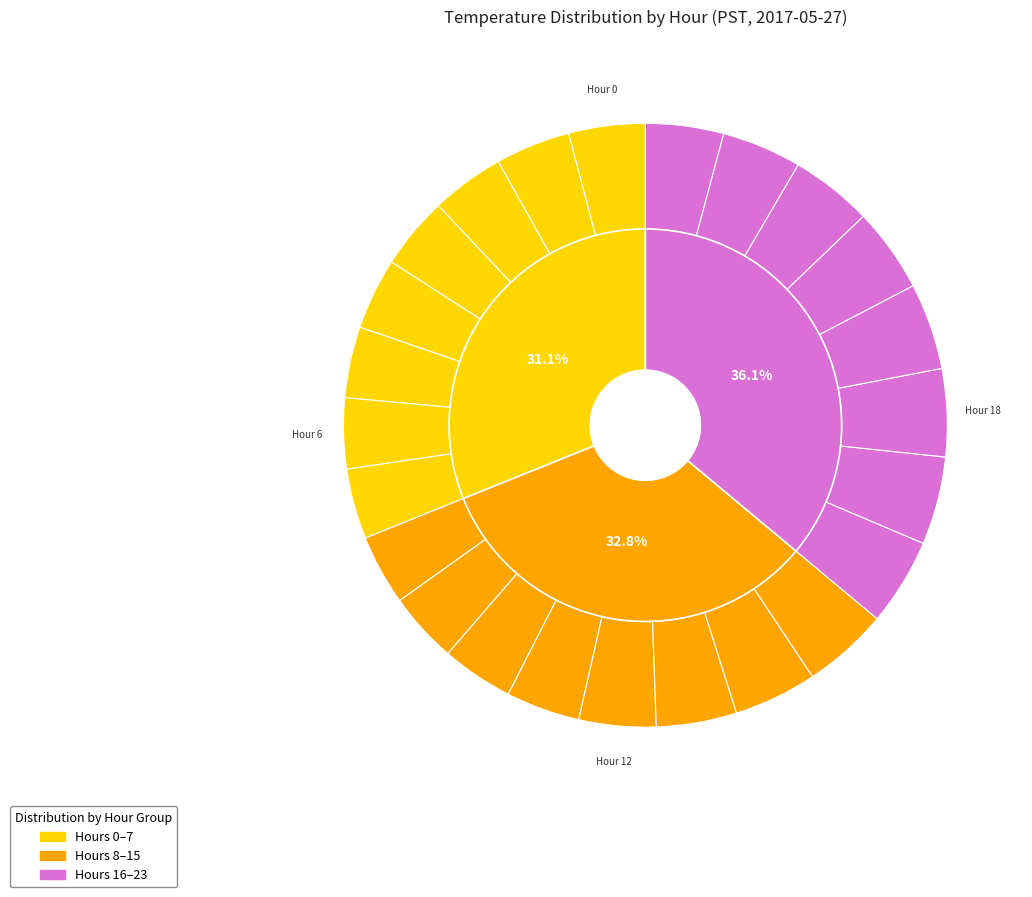

Is it true that Hour 13 is 11% of the pie?

False